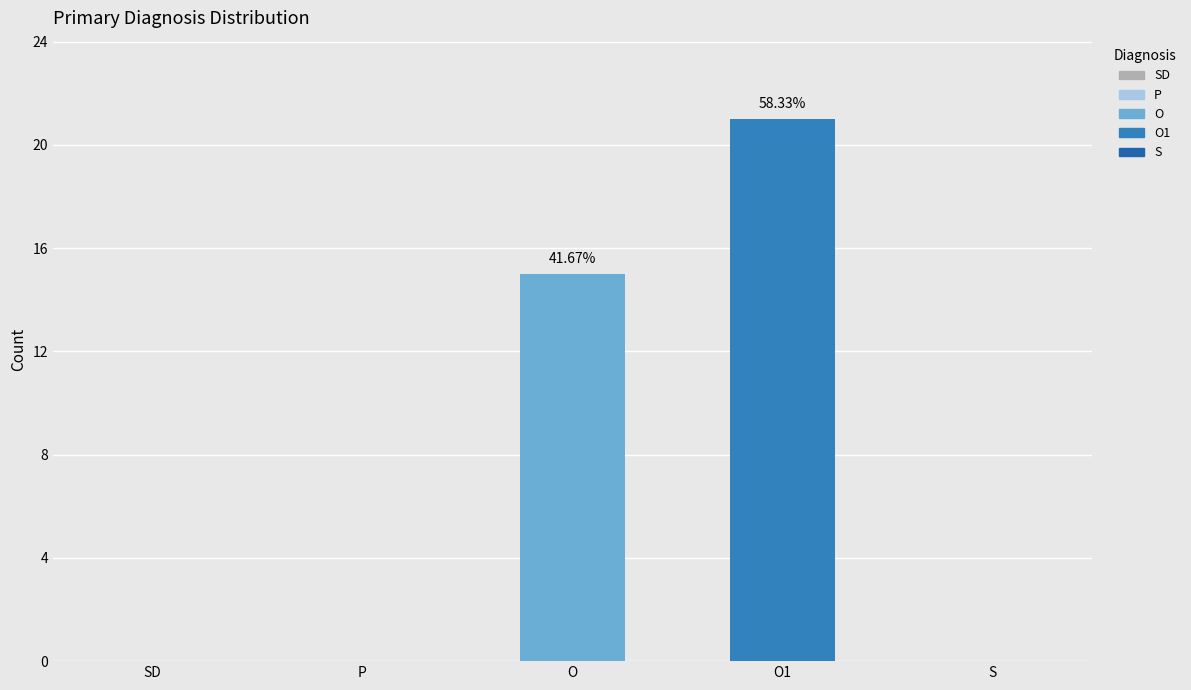

How many groups of bars are there?

1